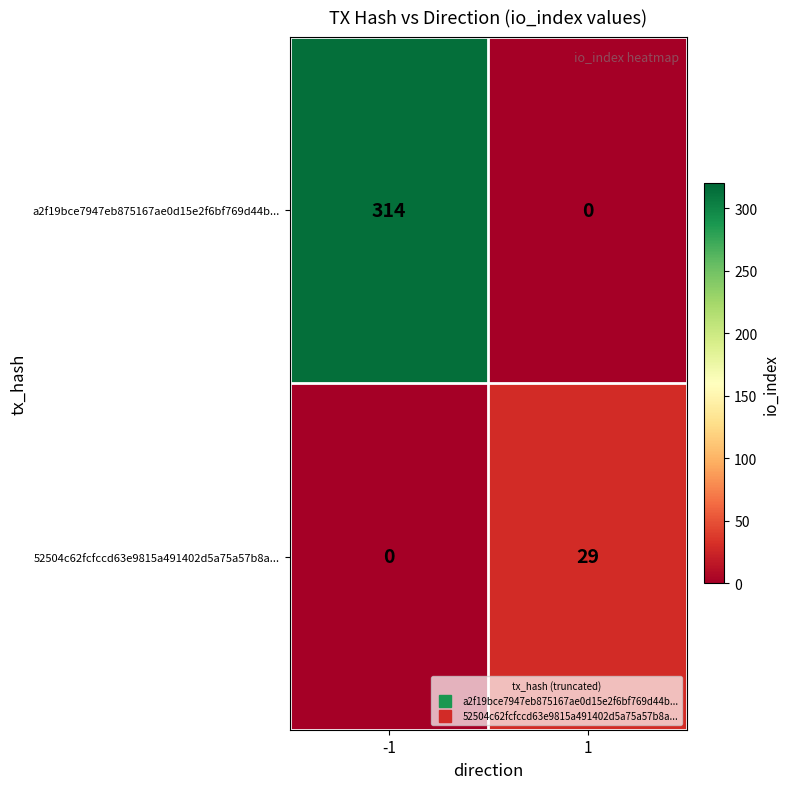

What is the difference between the highest and lowest values at -1?

314